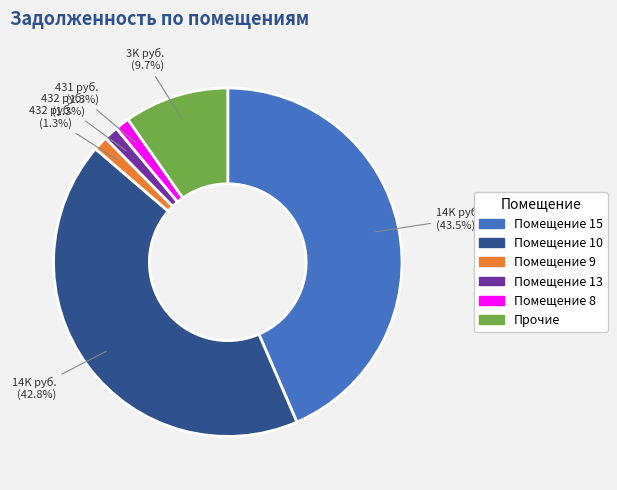

Does Помещение 9 account for over 50% of the chart?

No